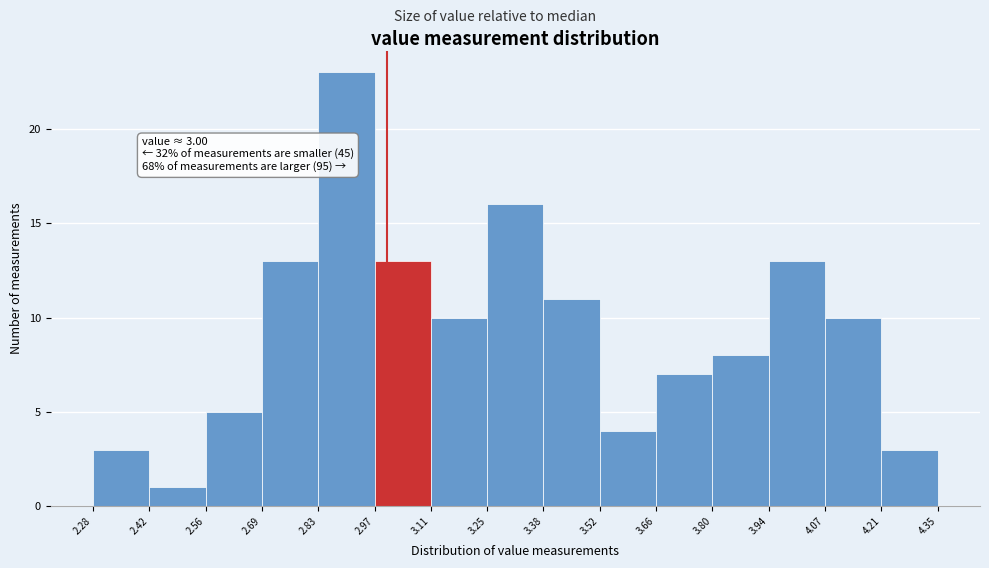

Which range on the x-axis has the tallest bar?

2.83 to 2.97